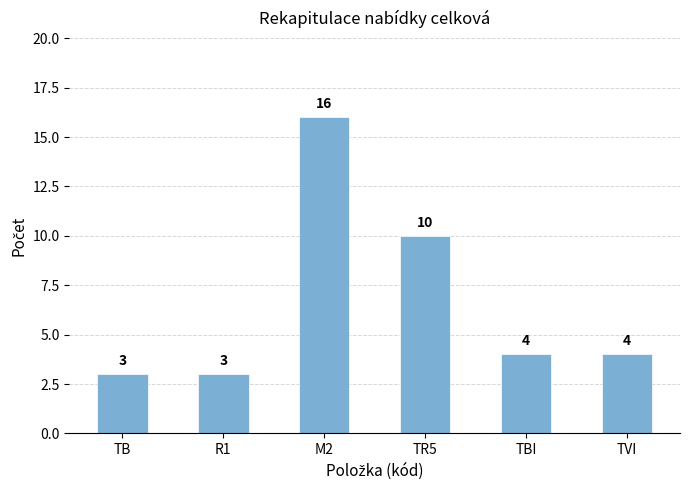

Reading left to right, transcribe all the data shown in this chart.

TB=3	R1=3	M2=16	TR5=10	TBI=4	TVI=4